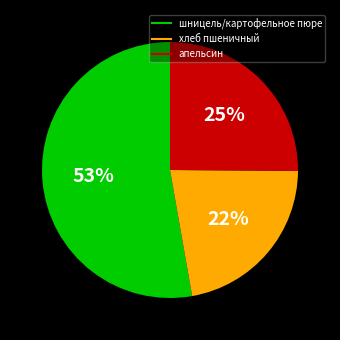

Approximately how many times larger is the value at шницель/картофельное пюре compared to хлеб пшеничный?

2.4